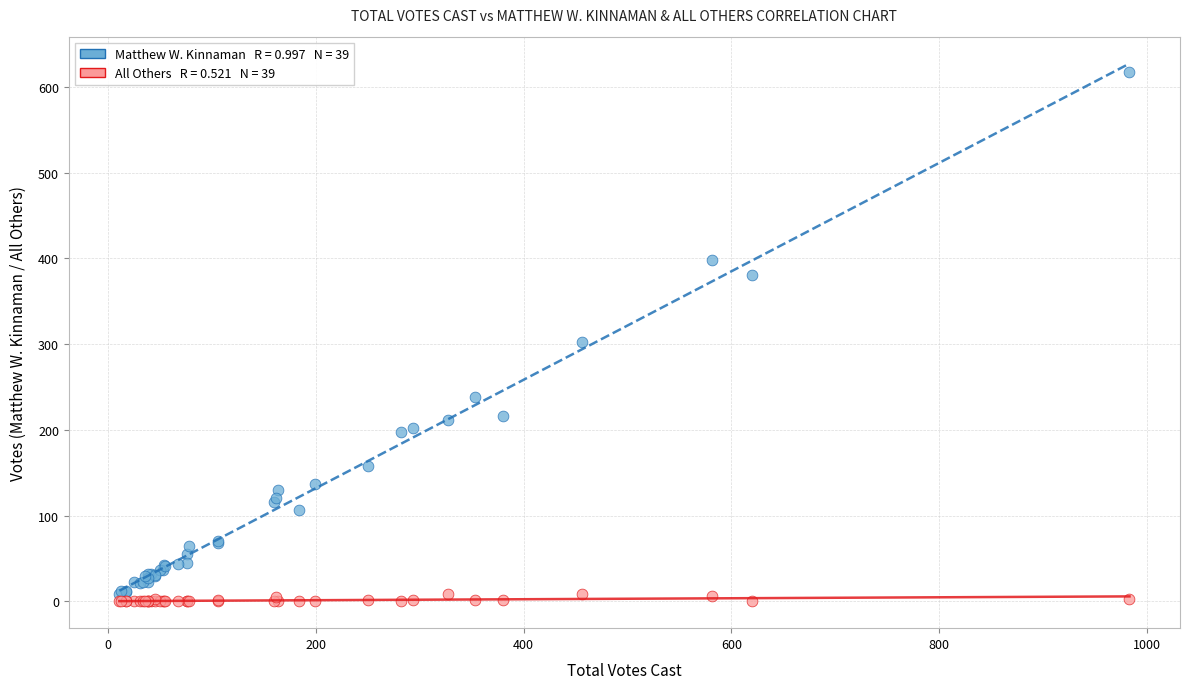

Across all series, what Y value is closest to 309?

302